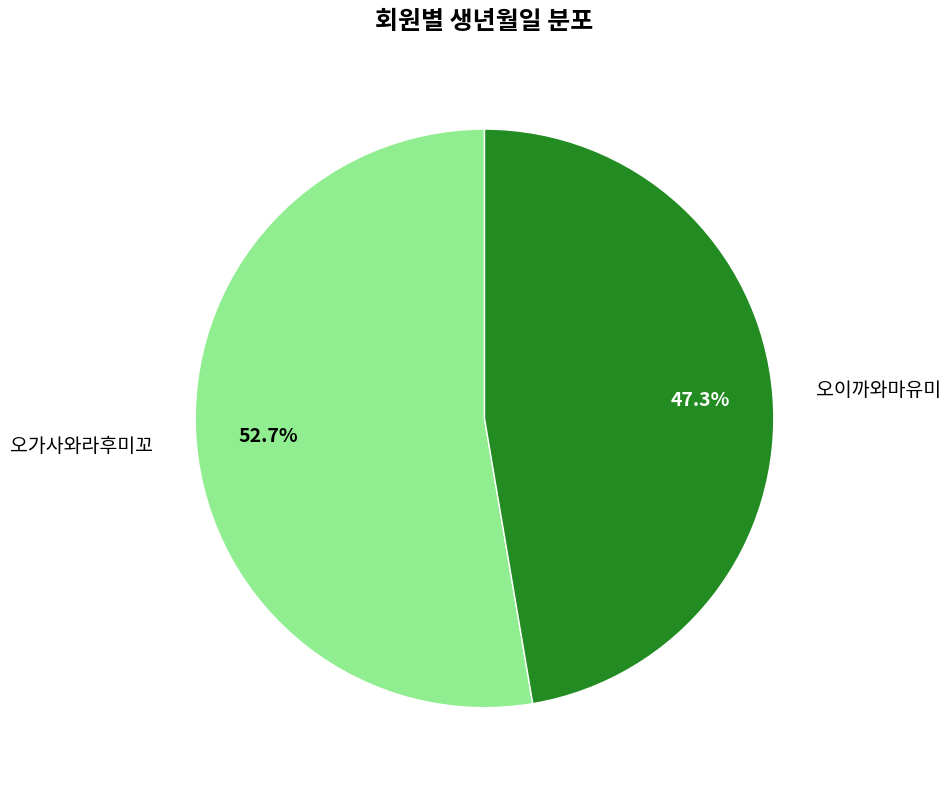

What percentage is the 오가사와라후미꼬 slice, to the nearest percent?

53%